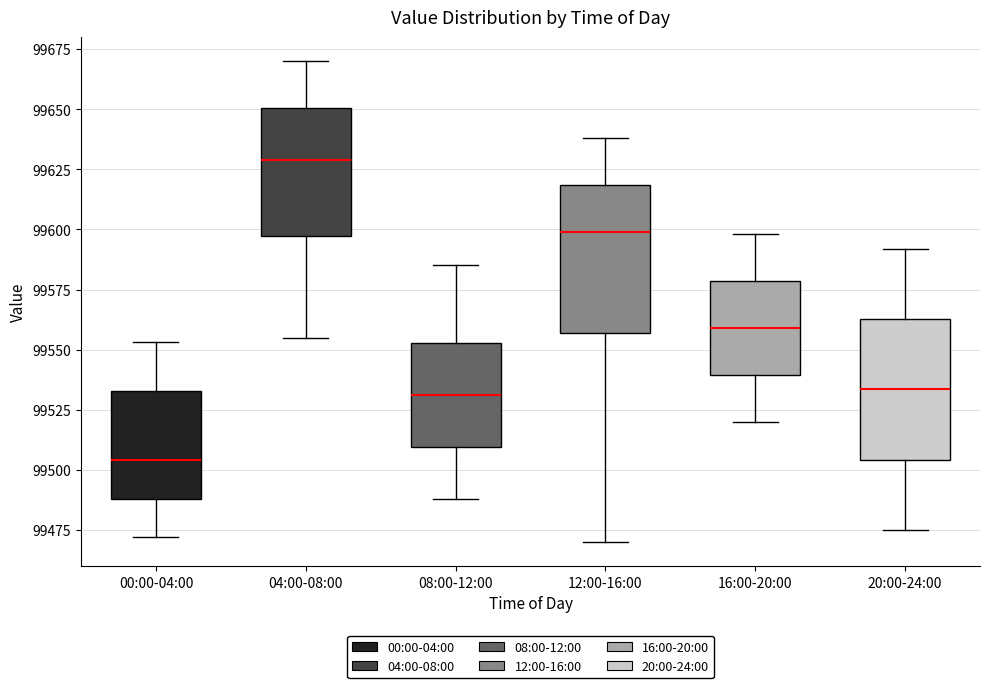

Reading left to right, transcribe this box plot: for each box, give where its median line is, the range the box spans, and where its two whiskers end, as read against the y-axis. The values are not printed on the chart, so give them approximately, as read against the axis.

00:00-04:00: median 99505, box 99490 to 99535, whiskers 99470 to 99555
04:00-08:00: median 99630, box 99595 to 99650, whiskers 99555 to 99670
08:00-12:00: median 99530, box 99510 to 99555, whiskers 99490 to 99585
12:00-16:00: median 99600, box 99555 to 99620, whiskers 99470 to 99640
16:00-20:00: median 99560, box 99540 to 99580, whiskers 99520 to 99600
20:00-24:00: median 99535, box 99505 to 99565, whiskers 99475 to 99590